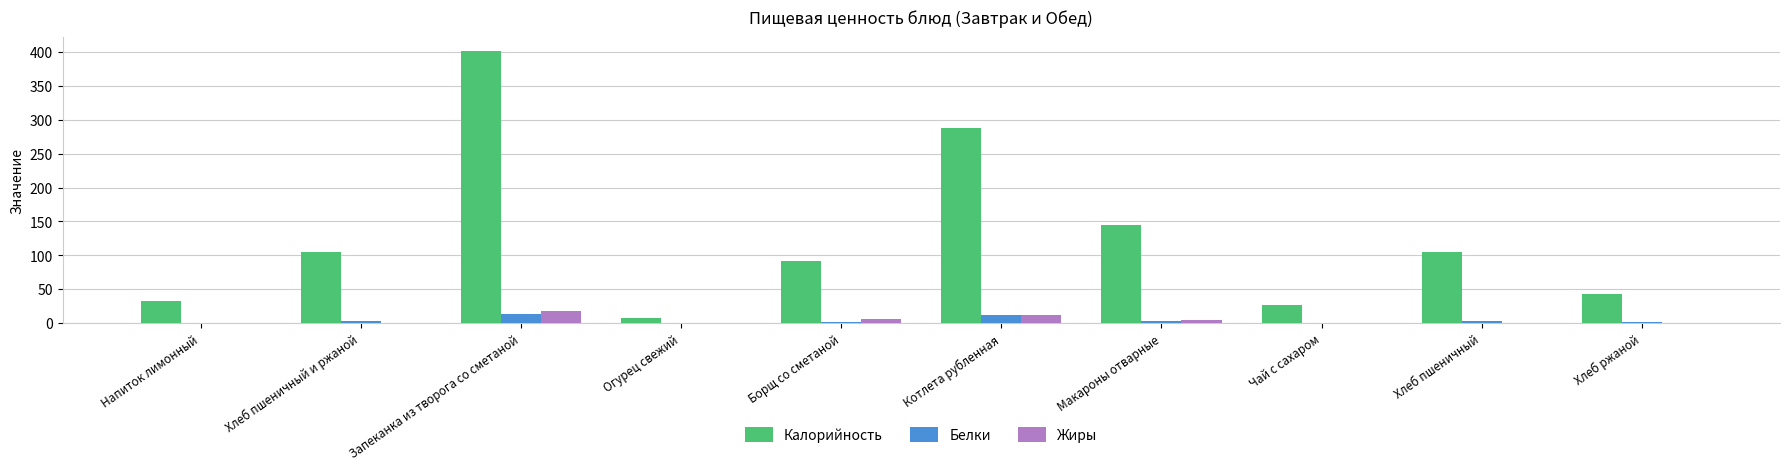

Which series has the largest range (max minus min)?

Калорийность